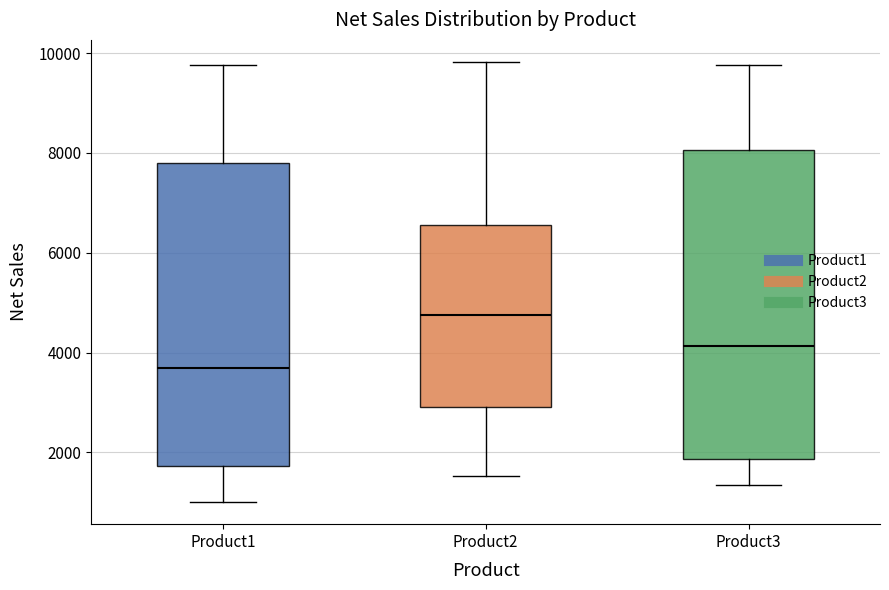

Where is the lower edge of the box for Product1 on the y-axis? The values are not printed on the chart, so give them approximately, as read against the axis.

1800